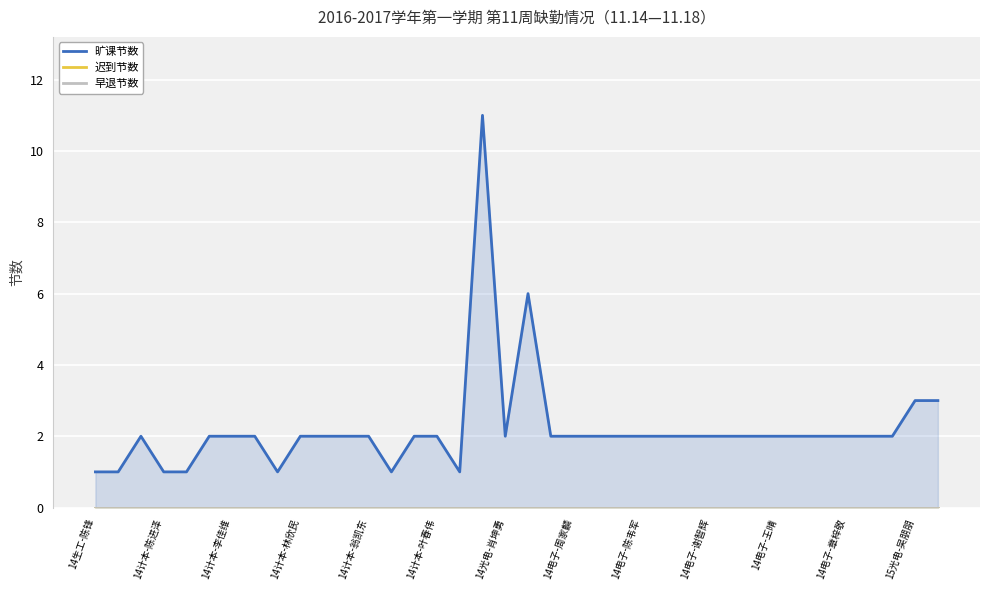

Which series changed the most between 13 and 18?

旷课节数